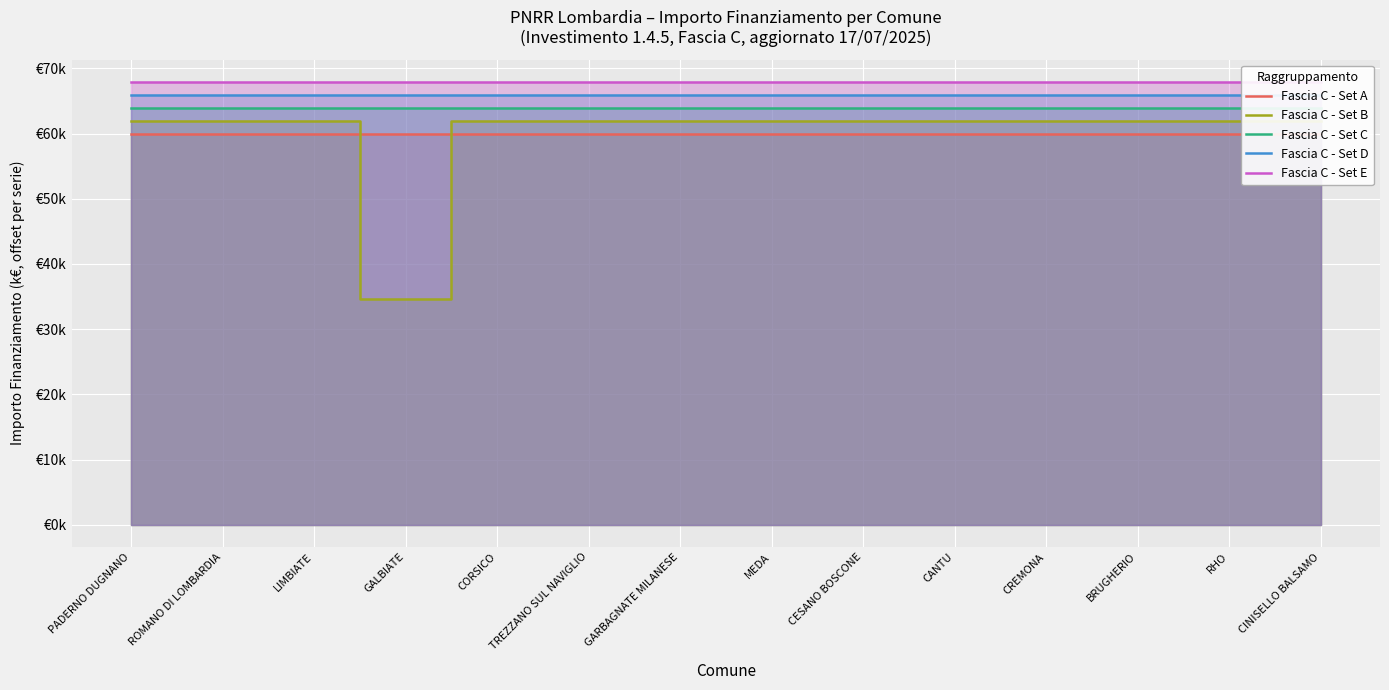

What is the sum of the Fascia C - Set B values at MEDA and BRUGHERIO?

123.9